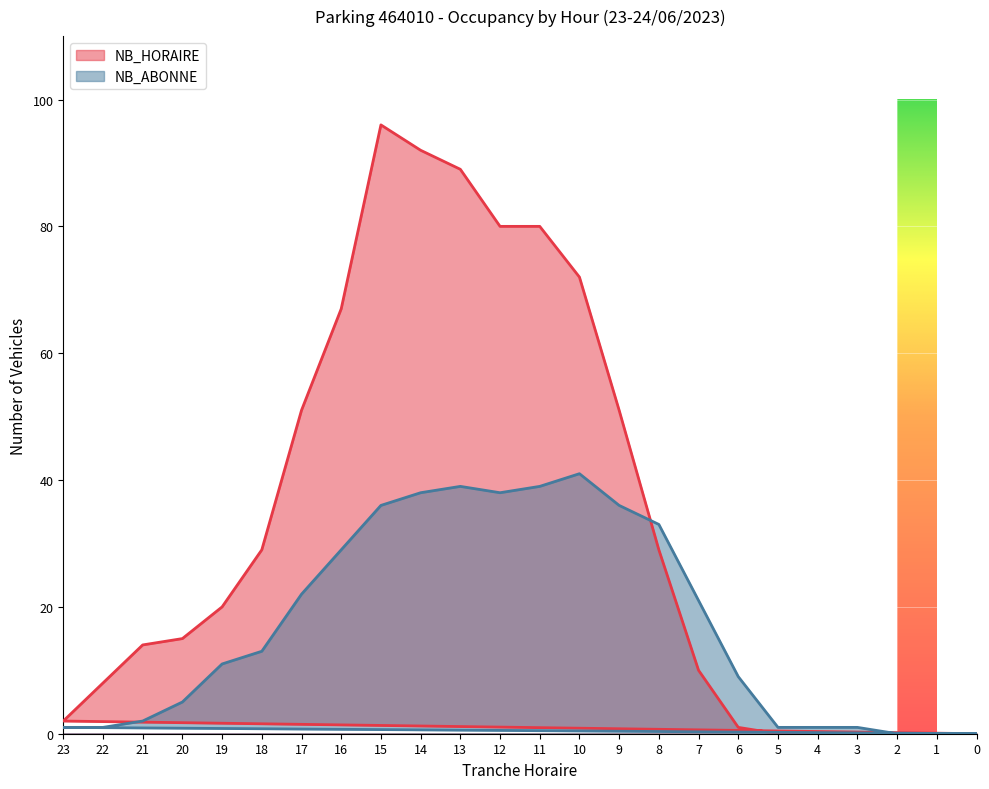

How many values in the NB_HORAIRE series exceed 20?

11